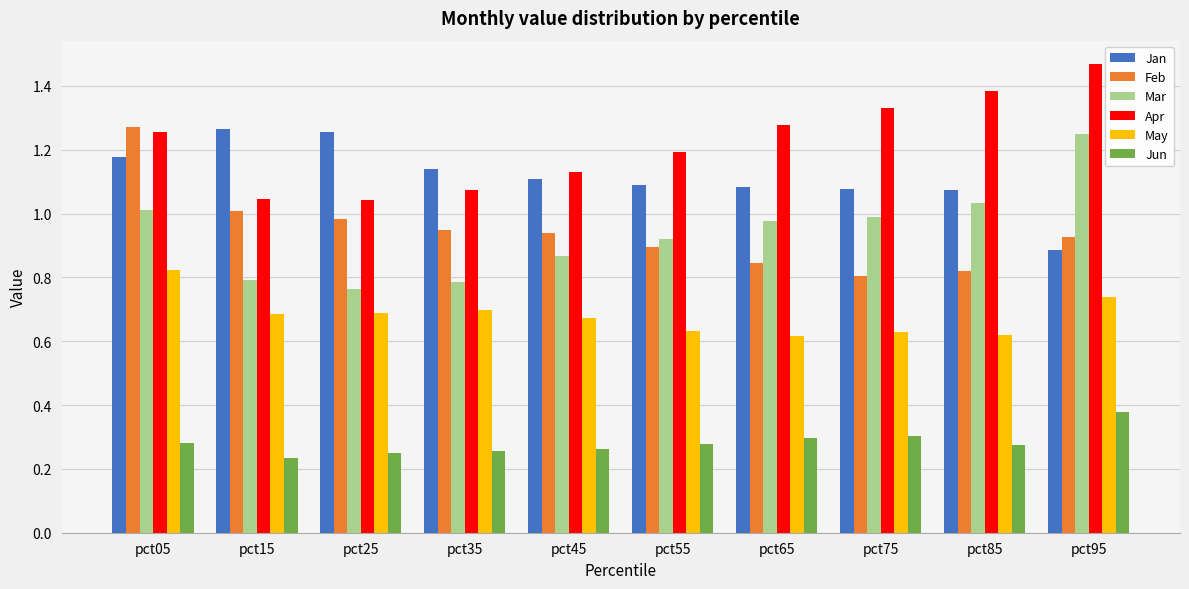

At which category does the chart reach its peak across all series?

pct95